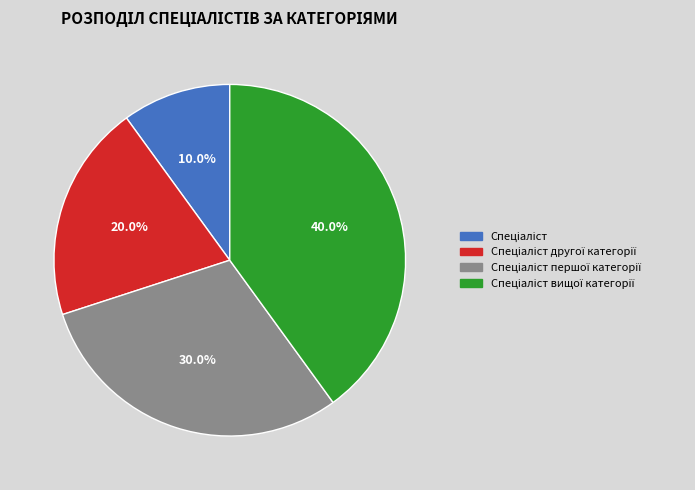

Is there any slice that represents more than half of the pie?

No